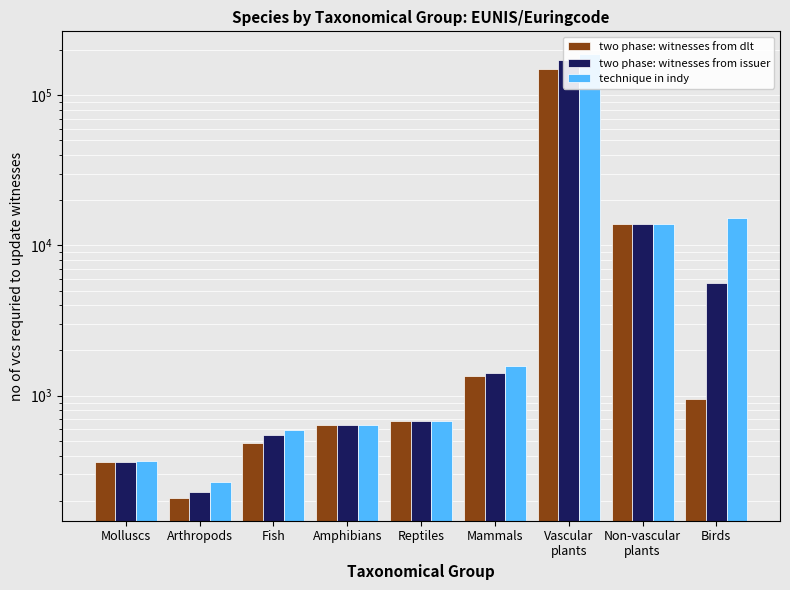

Which series has the widest spread of values?

technique in indy